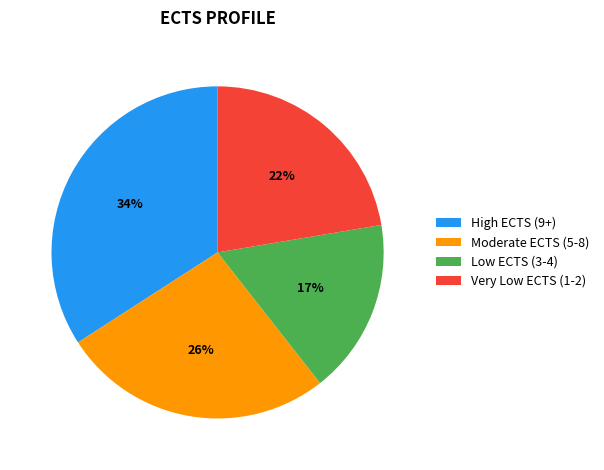

To the nearest percent, what is the average slice percentage?

25%